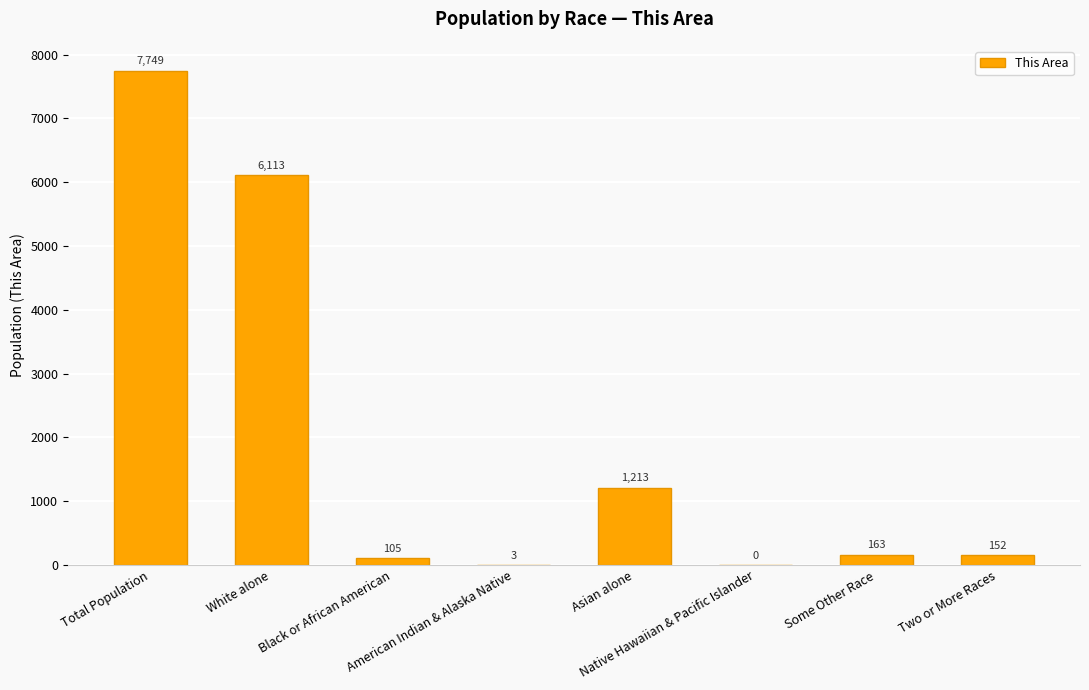

What is the approximate value at White alone, to the nearest 50?

6100